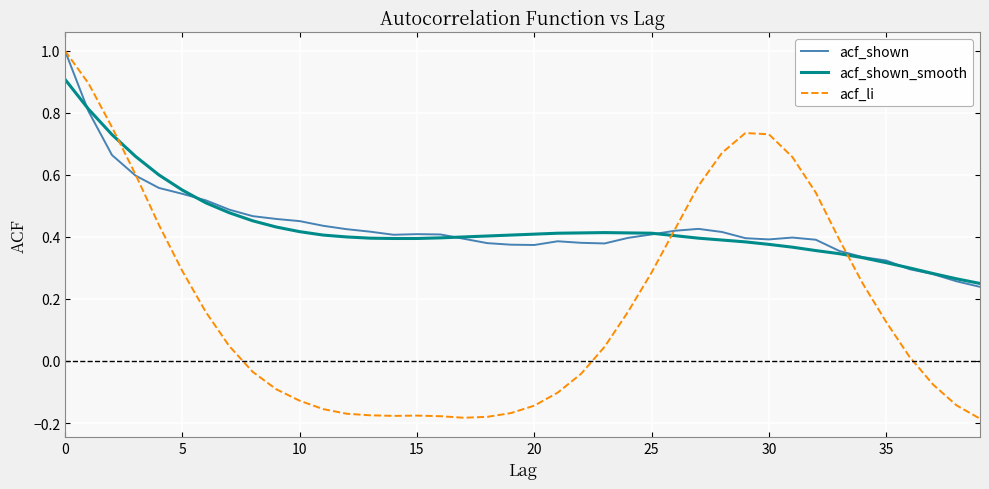

In acf_shown, how many points are lower than both neighbors (excluding endpoints)?

4